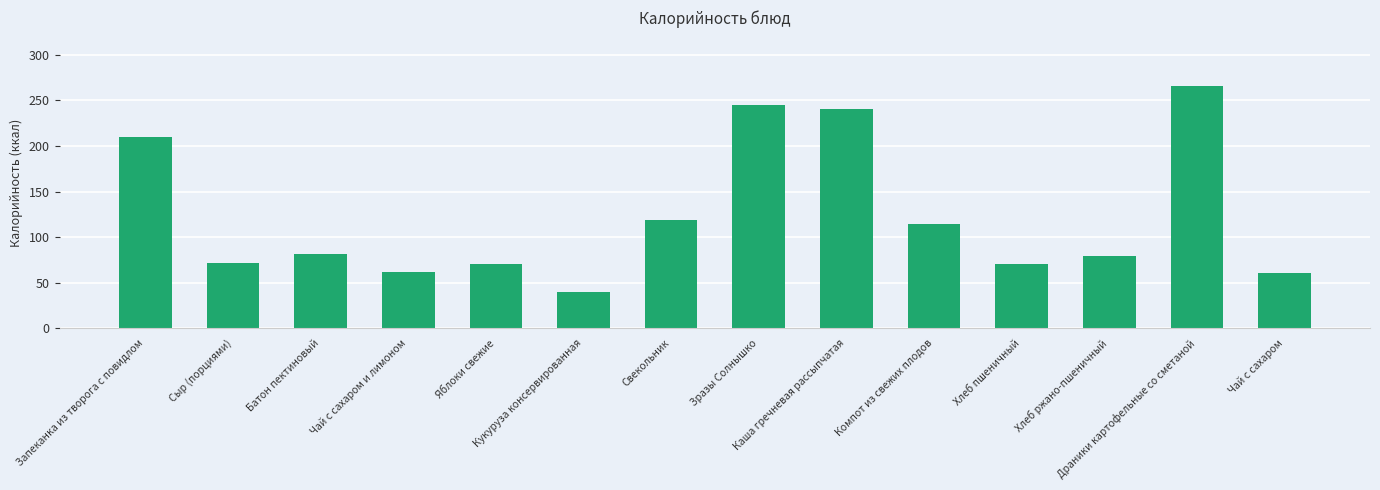

Between Каша гречневая рассыпчатая and Хлеб пшеничный, which is larger?

Каша гречневая рассыпчатая